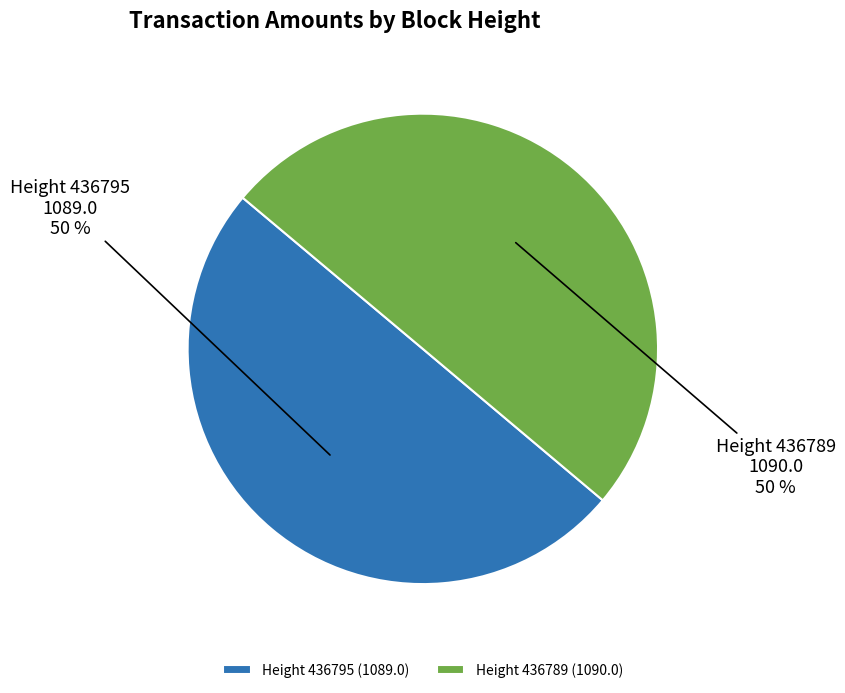

Is it true that Height 436795 is 50% of the pie?

True